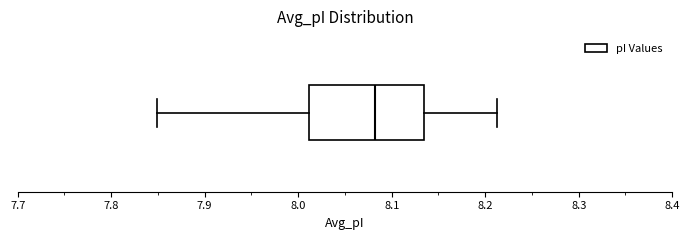

Transcribe this box plot: give where the median line is, the range the box spans, and where the two whiskers end, as read against the x-axis. The values are not printed on the chart, so give them approximately, as read against the axis.

median 8.08, box 8.01 to 8.13, whiskers 7.85 to 8.21